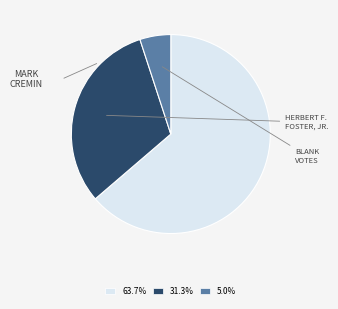

Is there any slice that represents more than half of the pie?

Yes